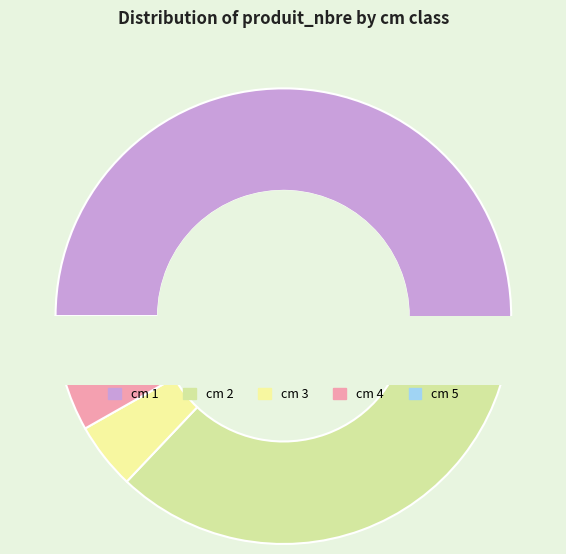

True or false: 5 accounts for 1% of the total.

True